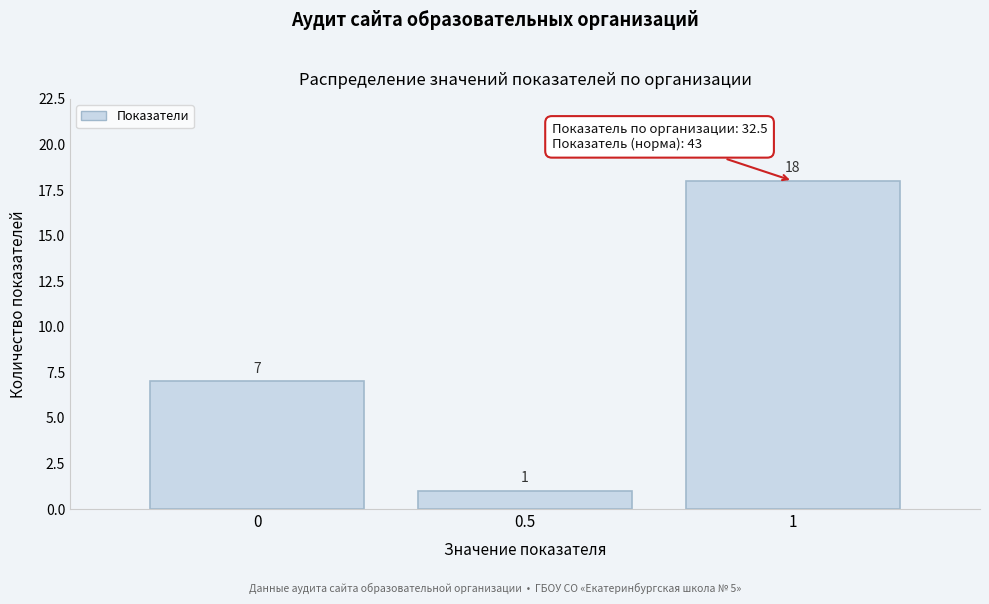

Reading left to right, transcribe this chart: for each bar, give the range it covers on the x-axis and its height.

-0.25 to 0.25: 7
0.25 to 0.75: 1
0.75 to 1.25: 18